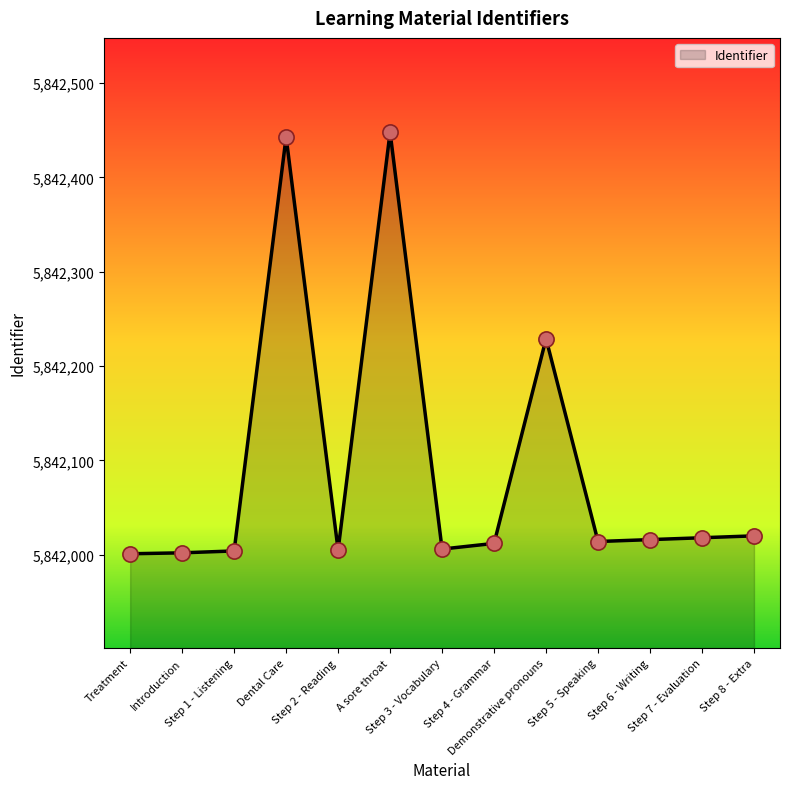

What is the change in value from Step 3 - Vocabulary to Step 4 - Grammar?

+6